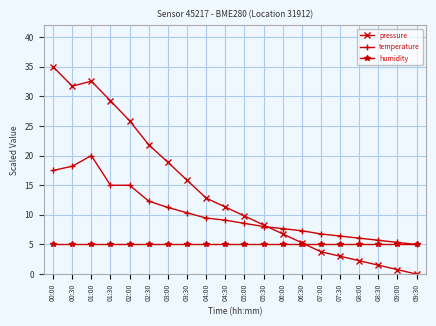

What is the average value of the pressure series?

13.8